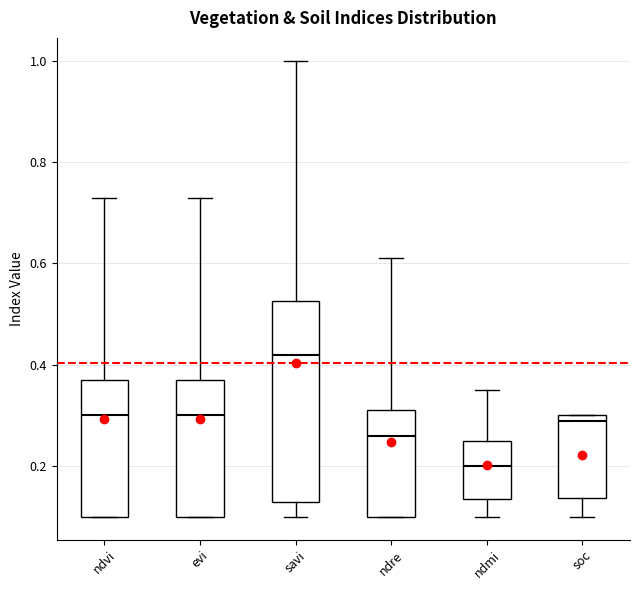

Comparing the boxes themselves (not the whiskers), which one is the tallest?

savi